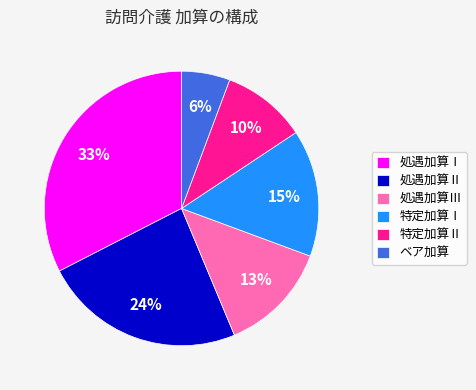

The 処遇加算Ⅱ slice represents 33% of the pie. True or false?

False